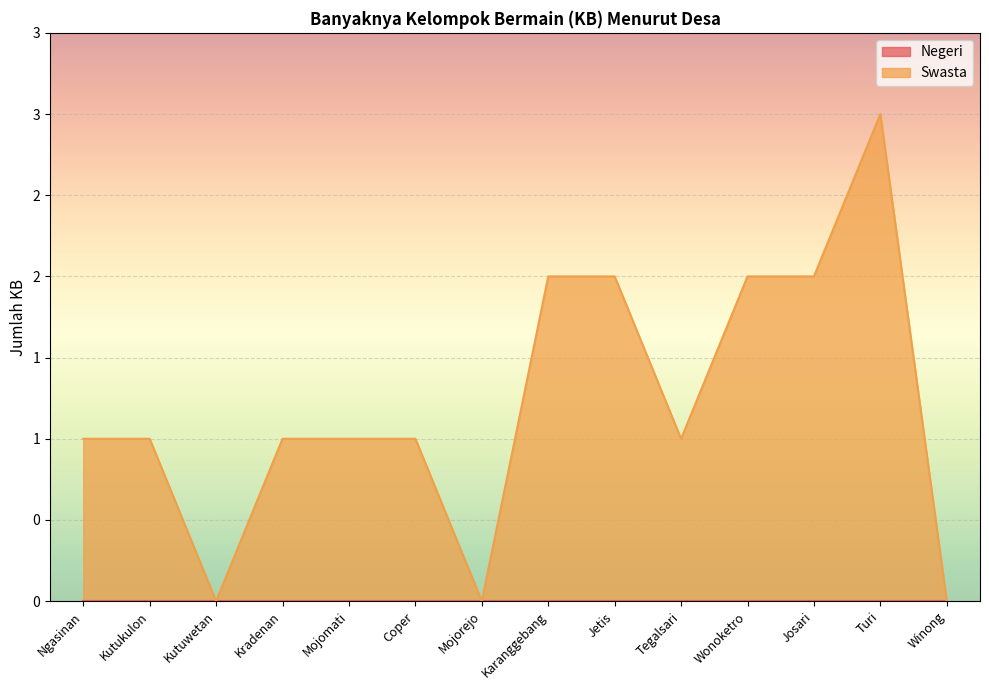

How many values are below 1?

3